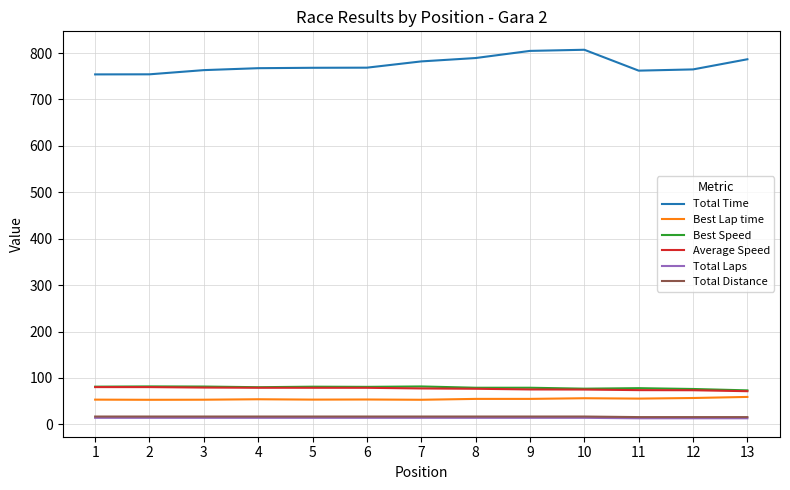

What is the greatest value displayed?

807.1